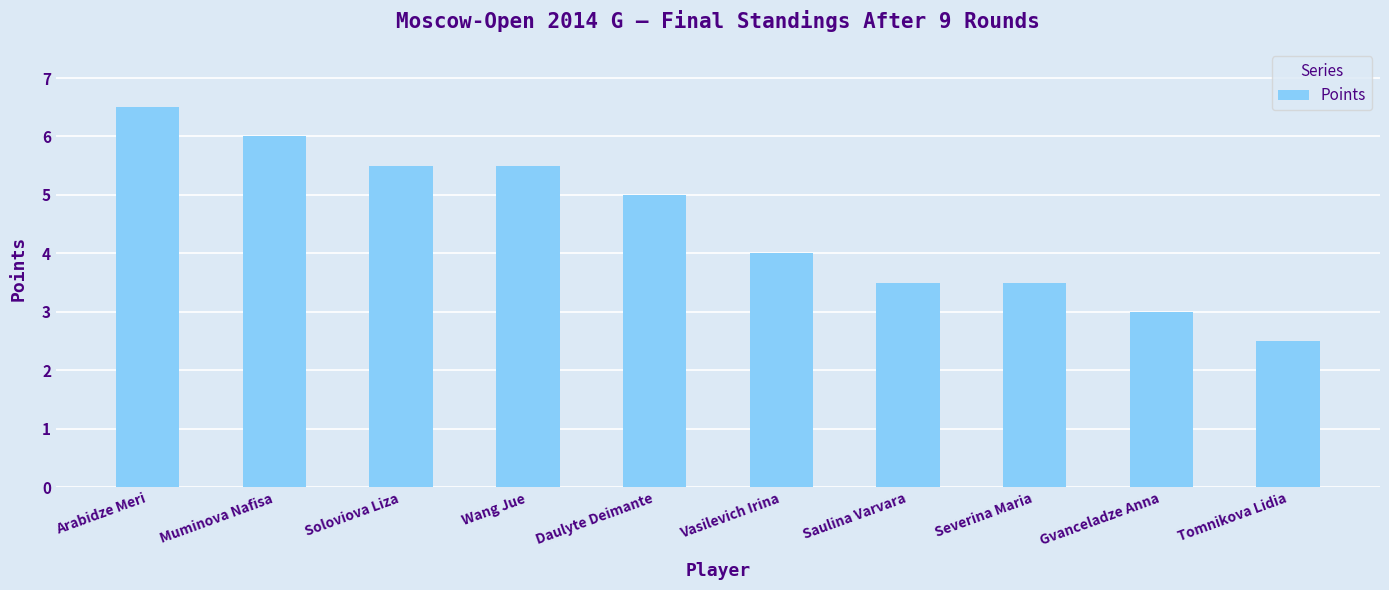

What is the difference between the second highest and second lowest values?

3.0